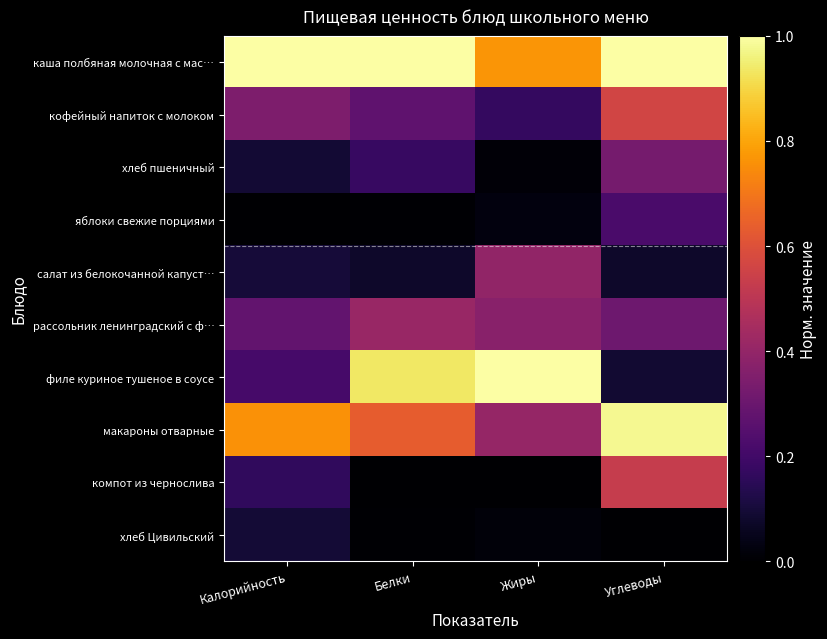

How many series are shown in this chart?

10